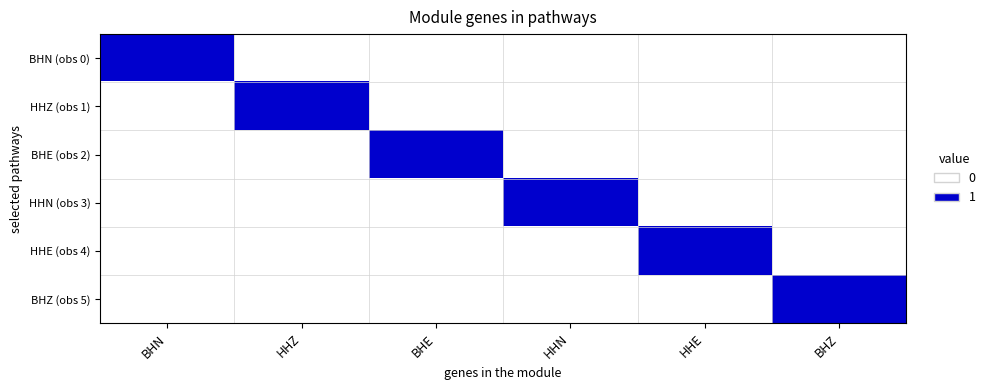

What is the total value across all series at BHZ?

1